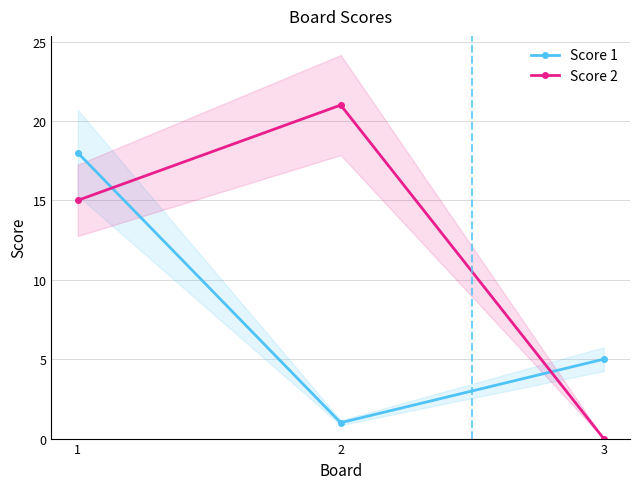

Is the value of Score 2 at 3 greater than the value of Score 1 at 3?

No